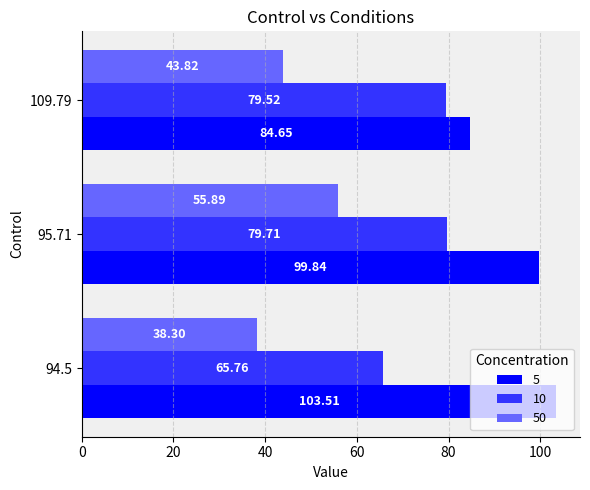

What is the difference between the highest and lowest values at 109.79?

40.8